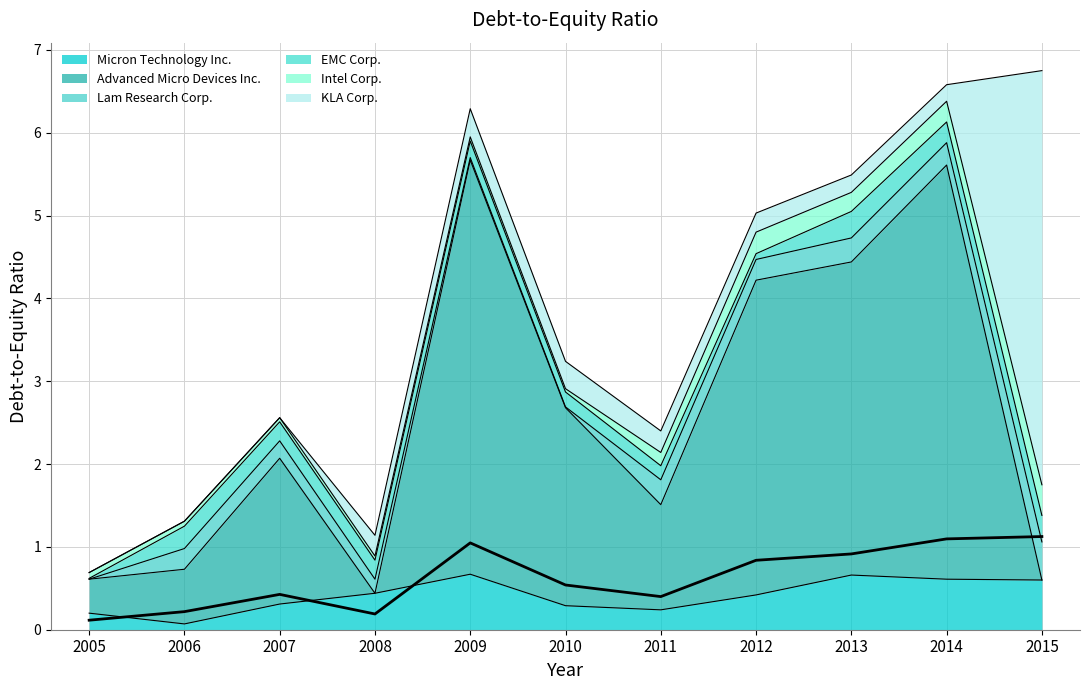

Is it true that Micron Technology Inc. equals 0.2 at 2014?

False